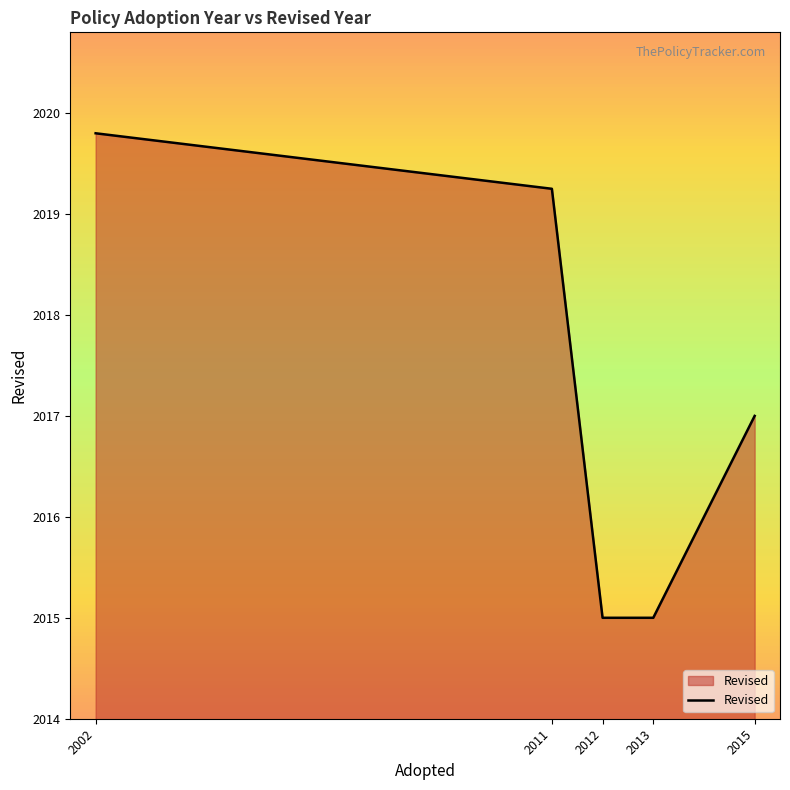

At which label does the data first exceed 2017?

2002